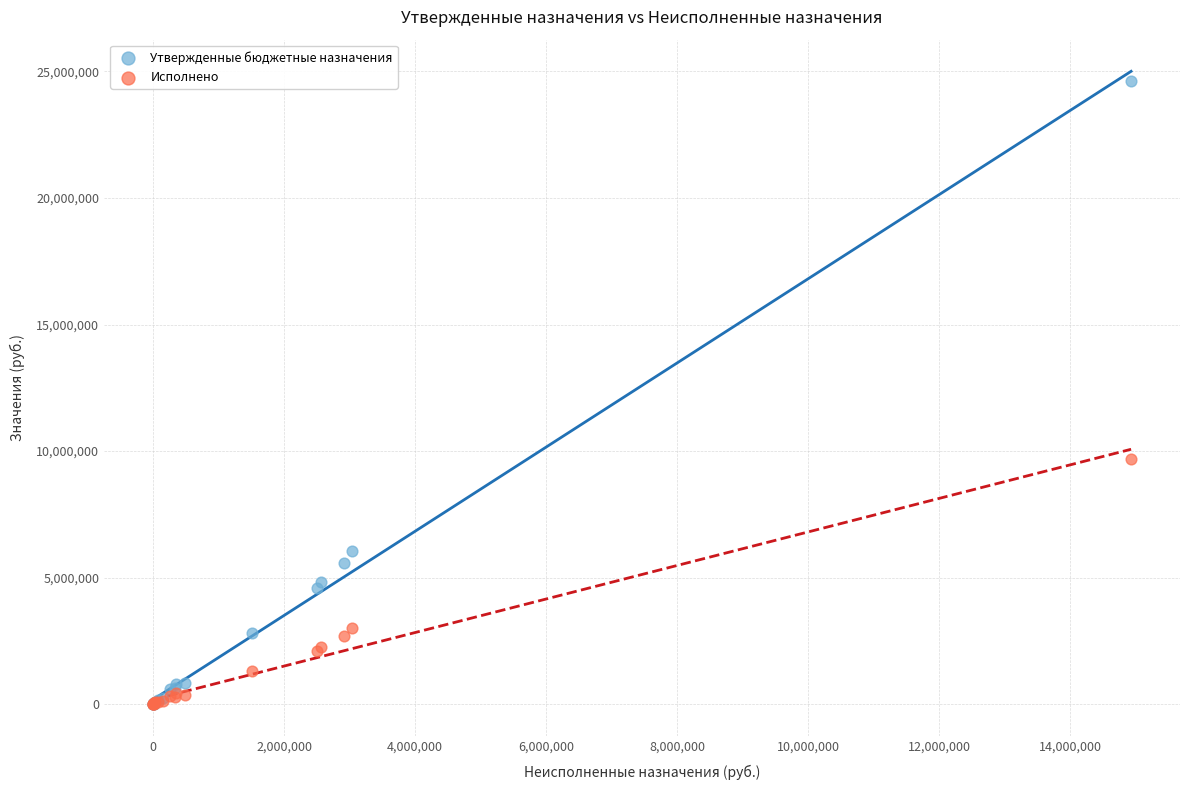

Across all series, what Y value is closest to 12312400?

9691637.1